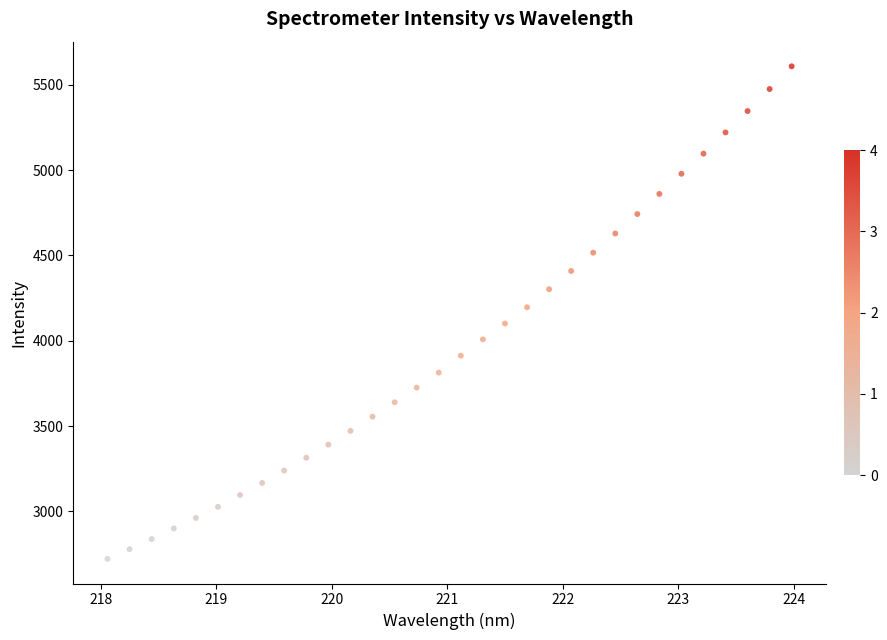

What is the range of X values (max minus min)?

5.9